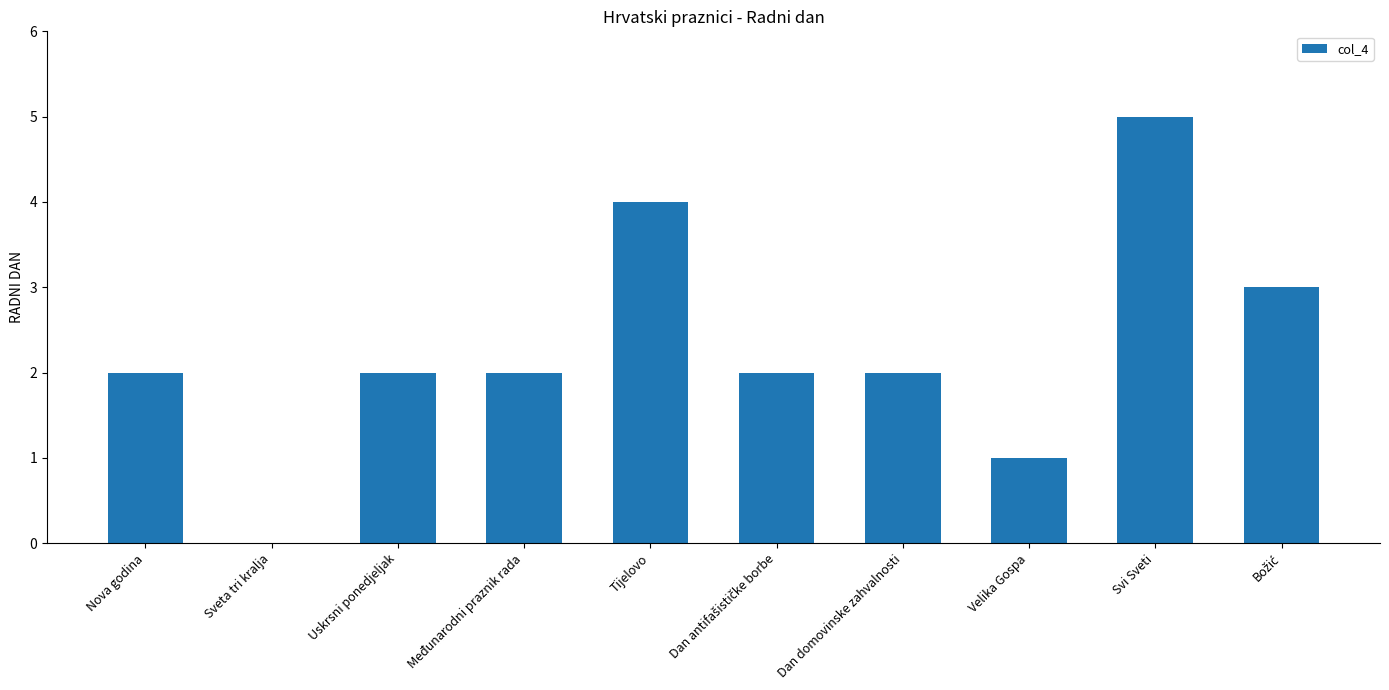

Count the number of categories in the chart.

10